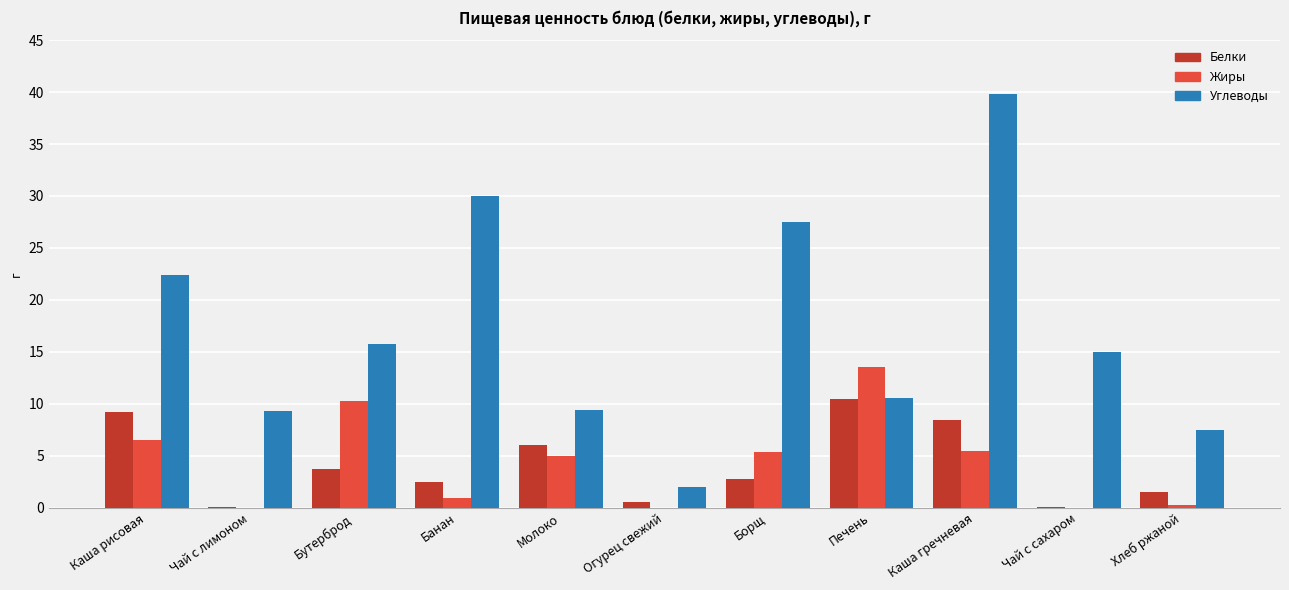

What is the highest value of the Белки series?

10.5